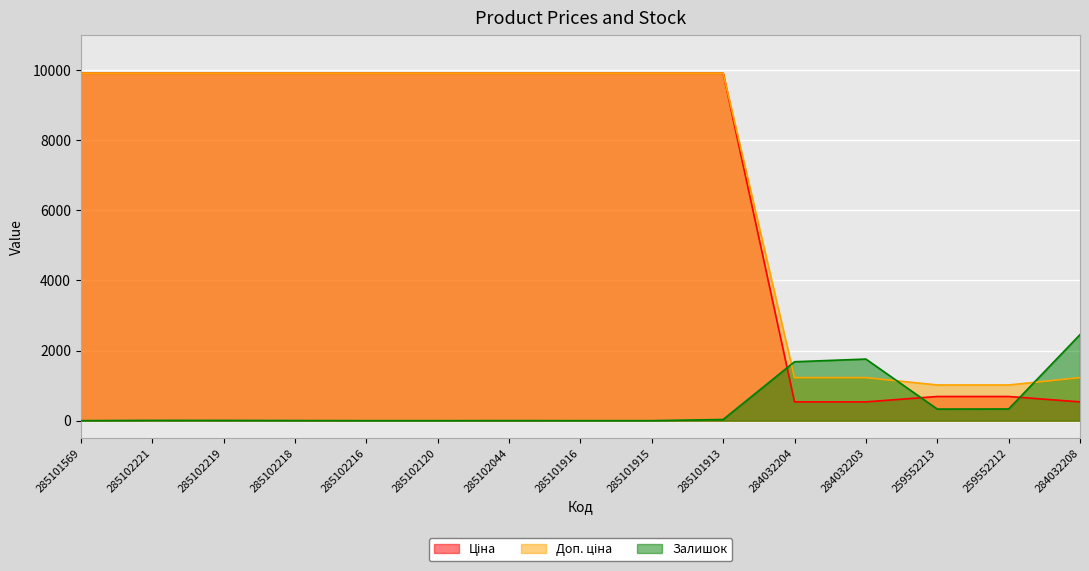

Which series has the widest spread of values?

Ціна